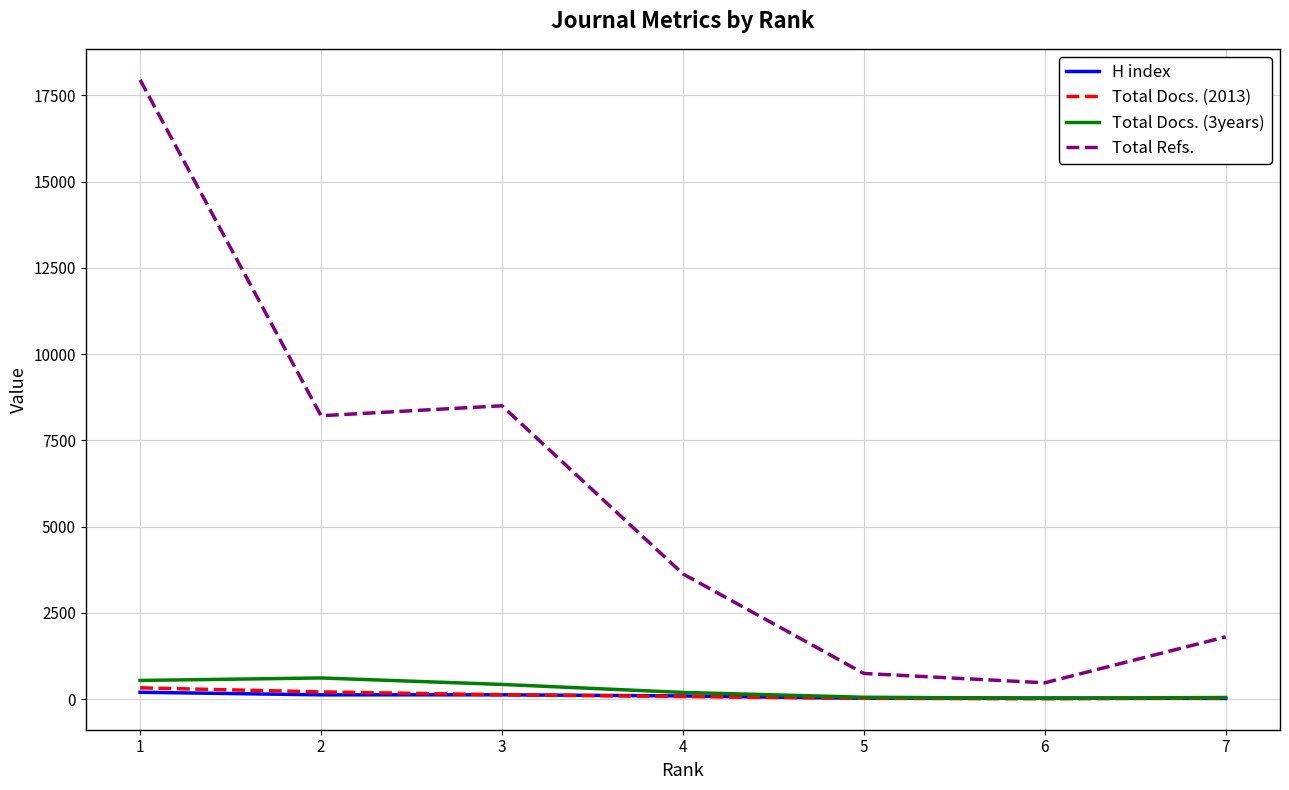

True or false: Total Docs. (2013) and Total Refs. cross at least once.

False